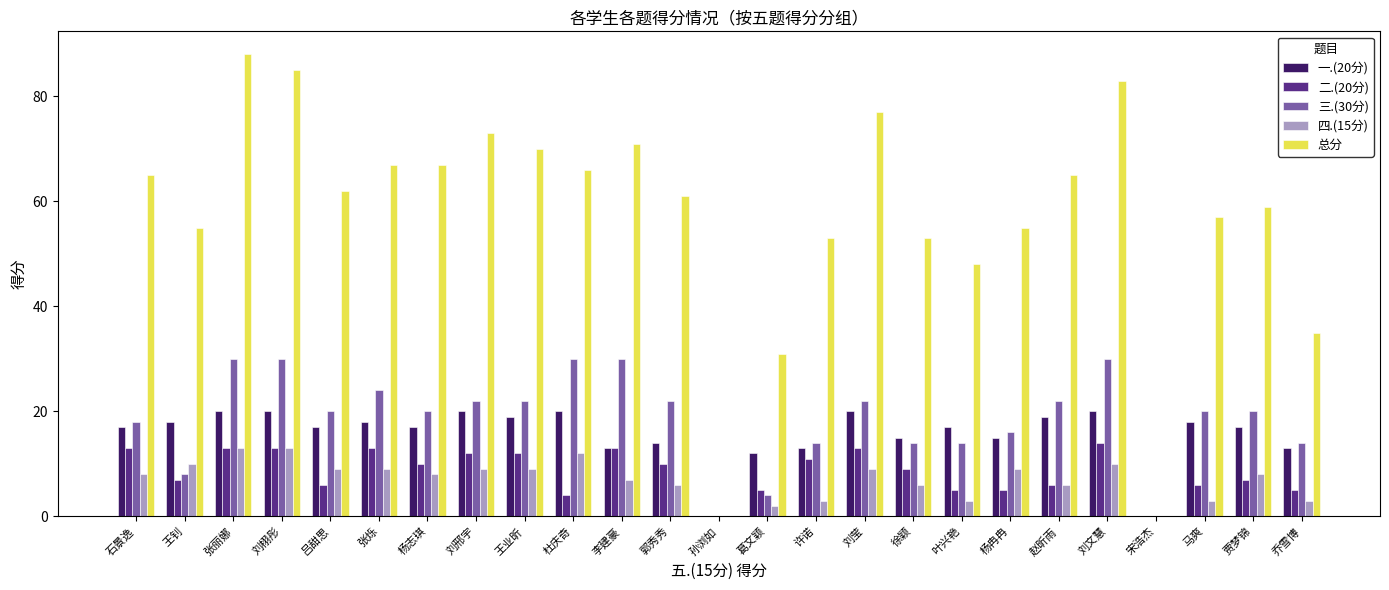

Which series has the largest total across all categories?

总分